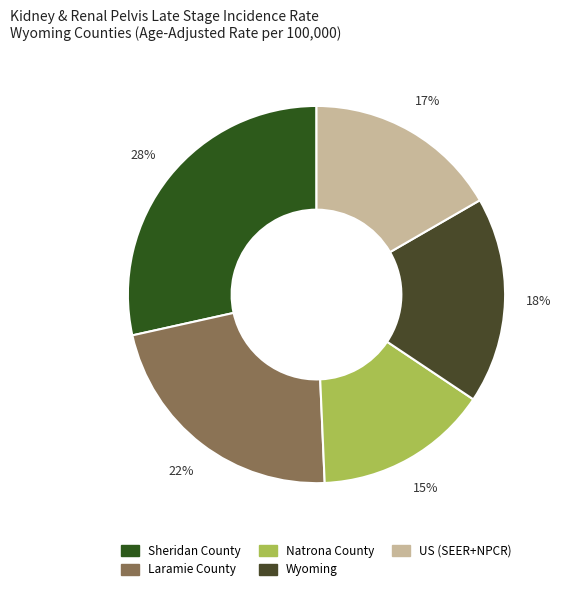

How much of the chart is everything except Sheridan County?

71.5%